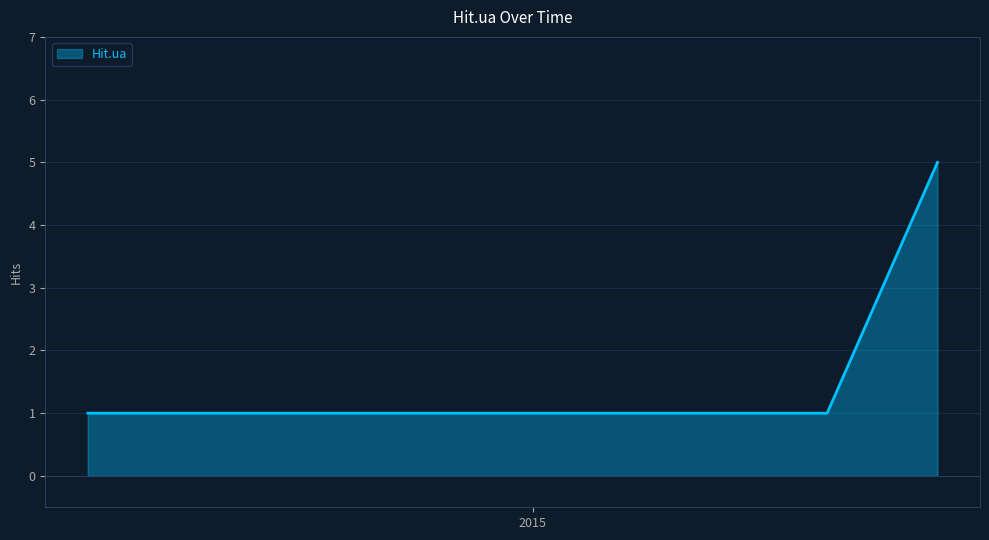

What is the difference between the maximum and minimum values?

4